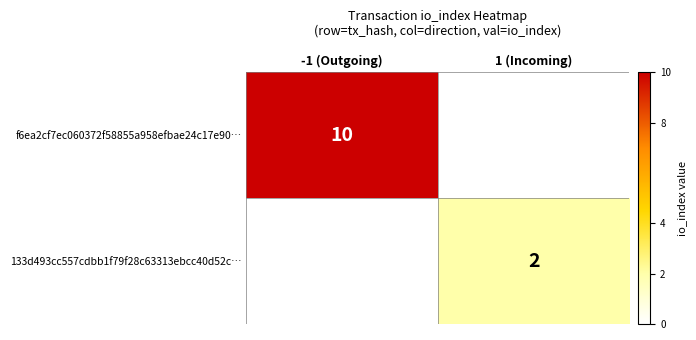

Is it true that f6ea2cf7ec060372f58855a958efbae24c17e90… equals 10 at -1 (Outgoing)?

True